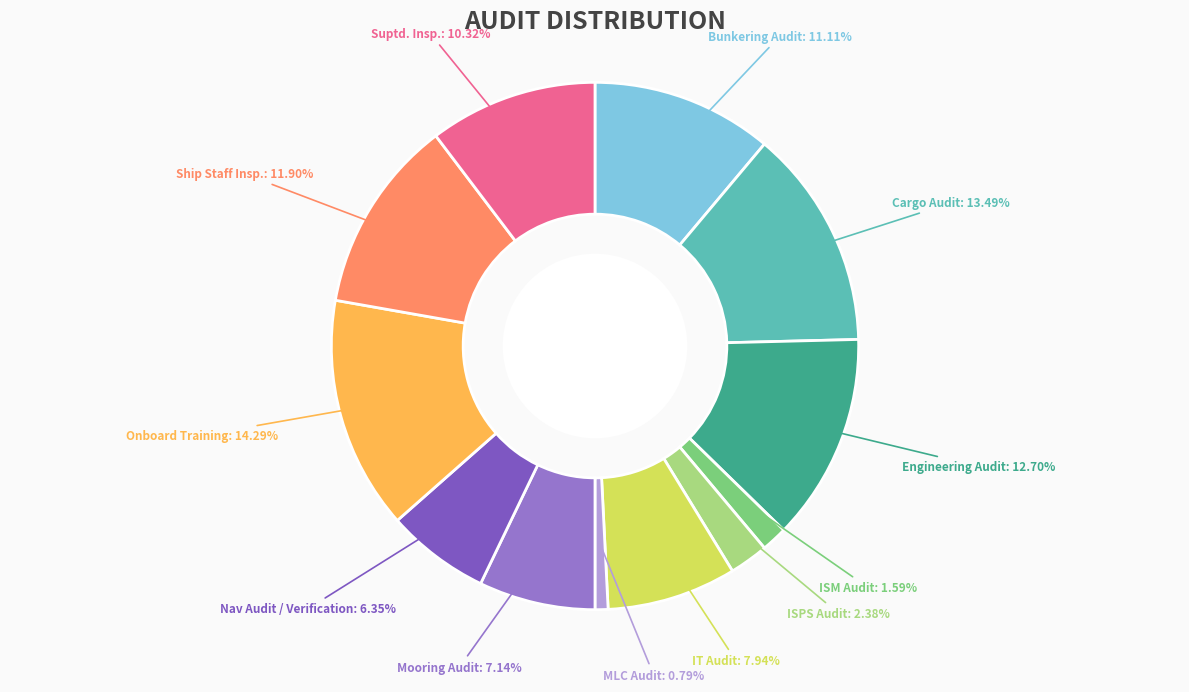

What percentage is the Ship Staff Insp. slice, to the nearest percent?

12%